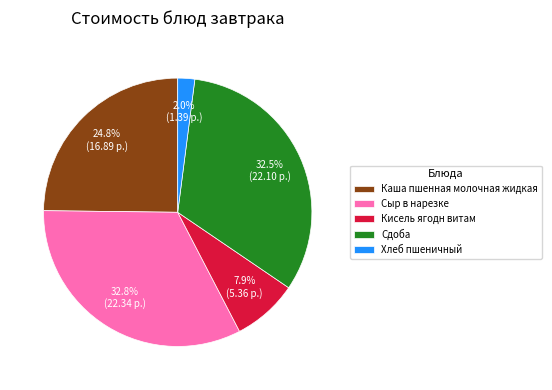

Combined, do Кисель ягодн витам and Хлеб пшеничный account for over 50%?

No